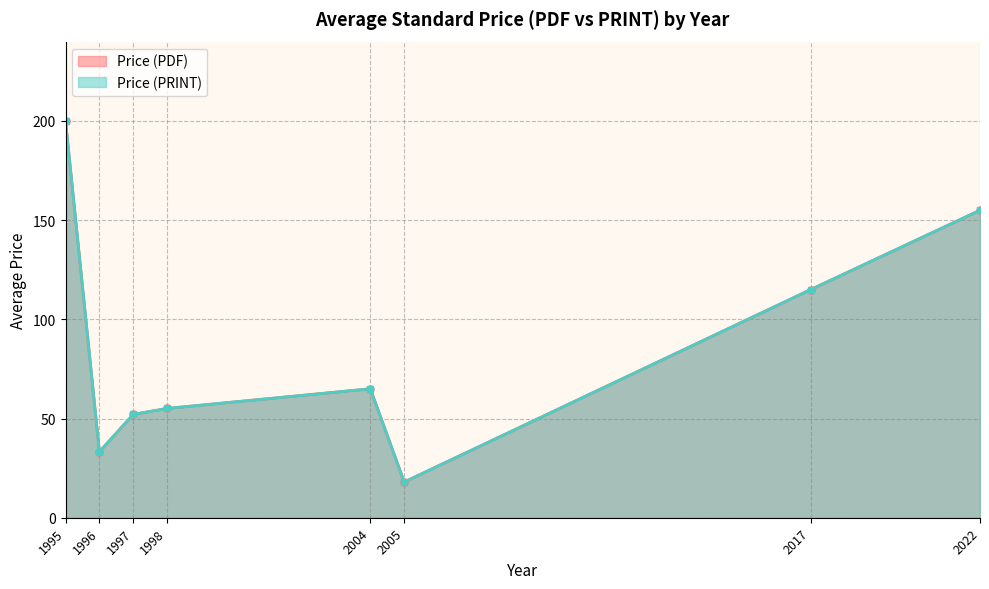

The value of Price (PDF) at 1997 is 90.7. True or false?

False